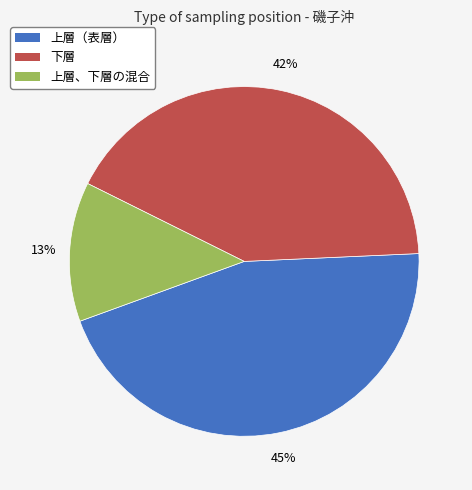

To the nearest percent, what is the average slice percentage?

33%